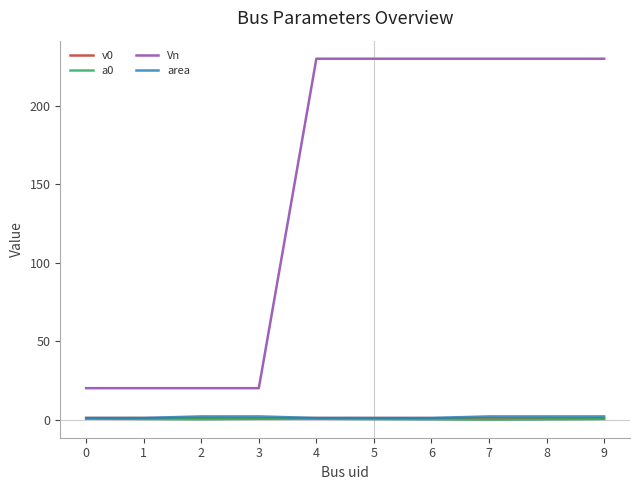

Is it true that v0 equals 1.0 at 2?

True